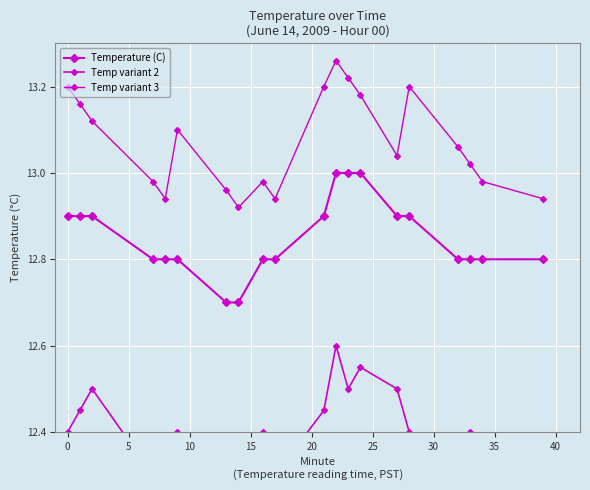

Is this an area chart (filled region under the line)?

No